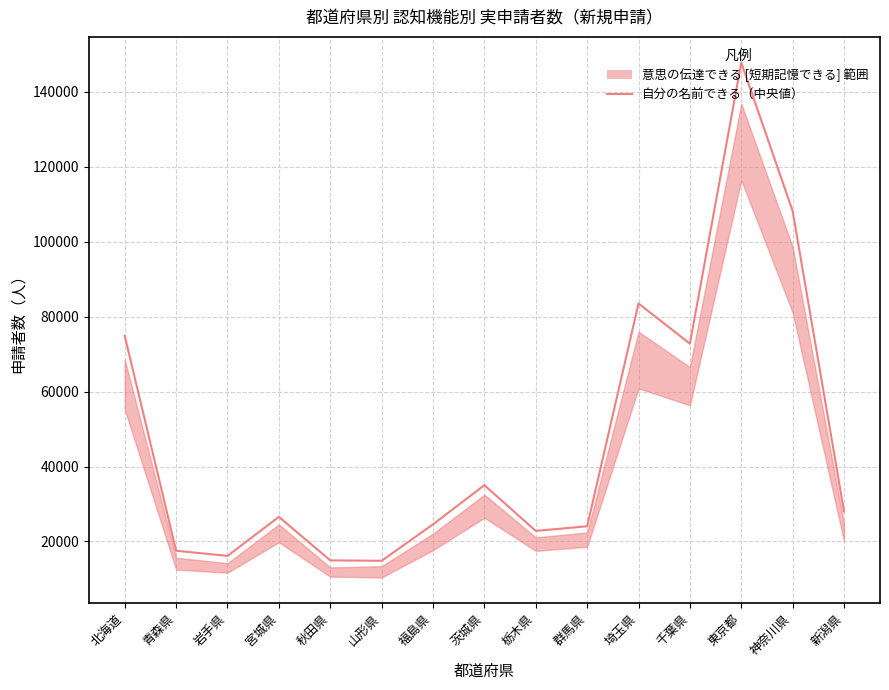

List the labels in order of value, smallest first.

山形県, 秋田県, 岩手県, 青森県, 栃木県, 群馬県, 福島県, 宮城県, 新潟県, 茨城県, 千葉県, 北海道, 埼玉県, 神奈川県, 東京都